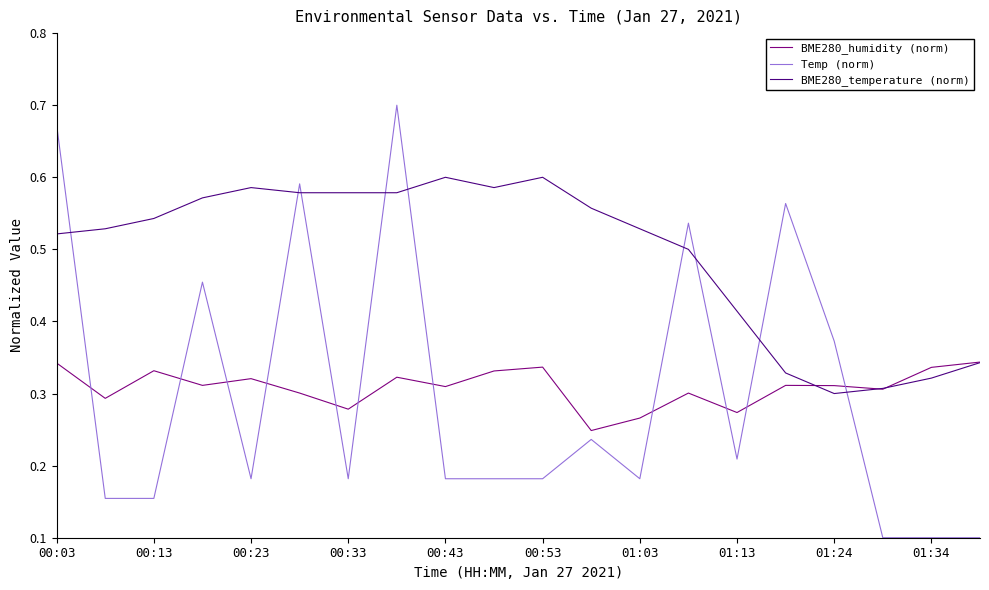

Which series has the largest total across all categories?

BME280_temperature (norm)